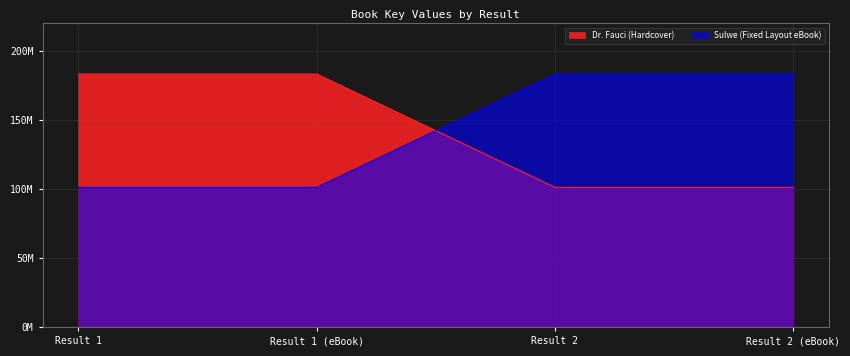

Rank the series at Result 1 (eBook) from lowest to highest value.

Sulwe (Fixed Layout eBook), Dr. Fauci (Hardcover)